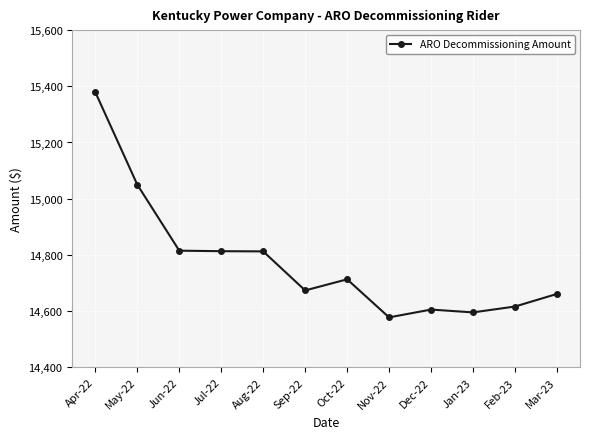

Count the number of categories in the chart.

12